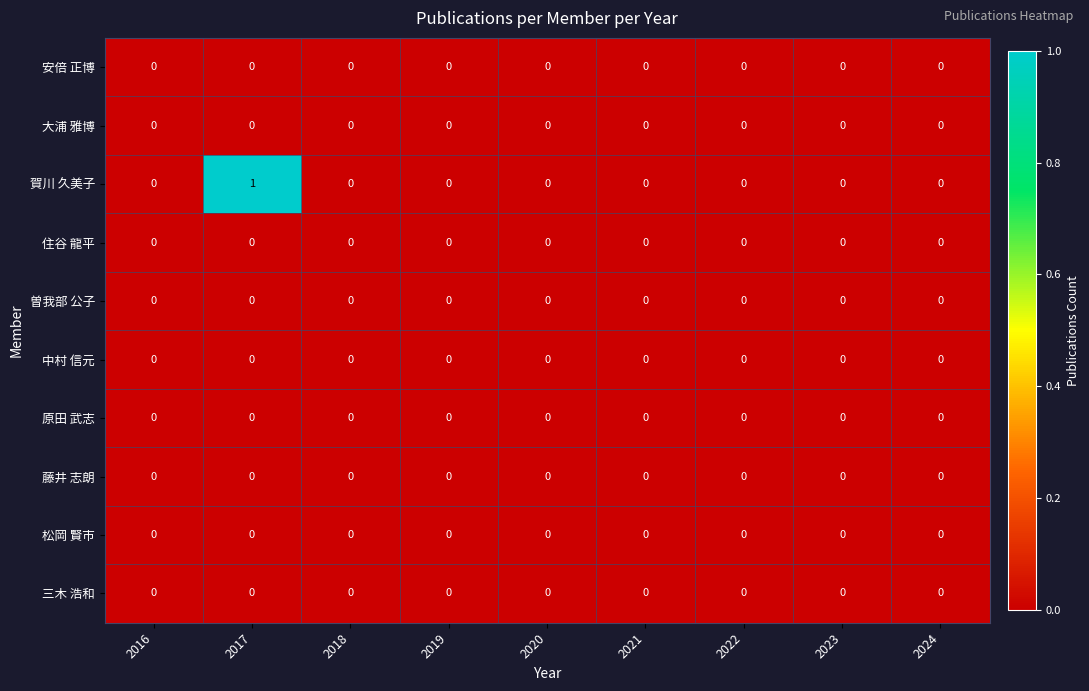

Which series has the widest spread of values?

賀川 久美子